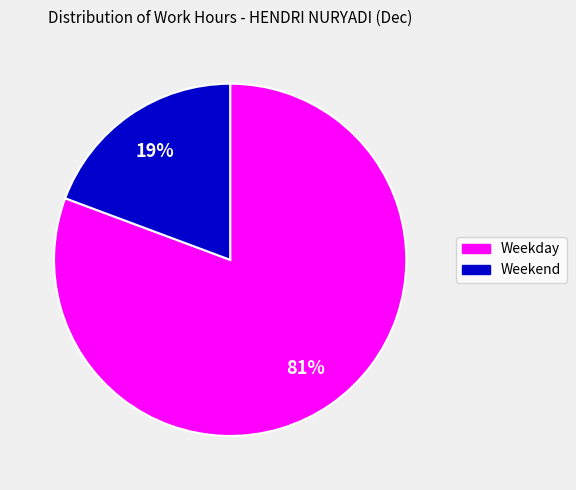

Is there any slice that represents more than half of the pie?

Yes